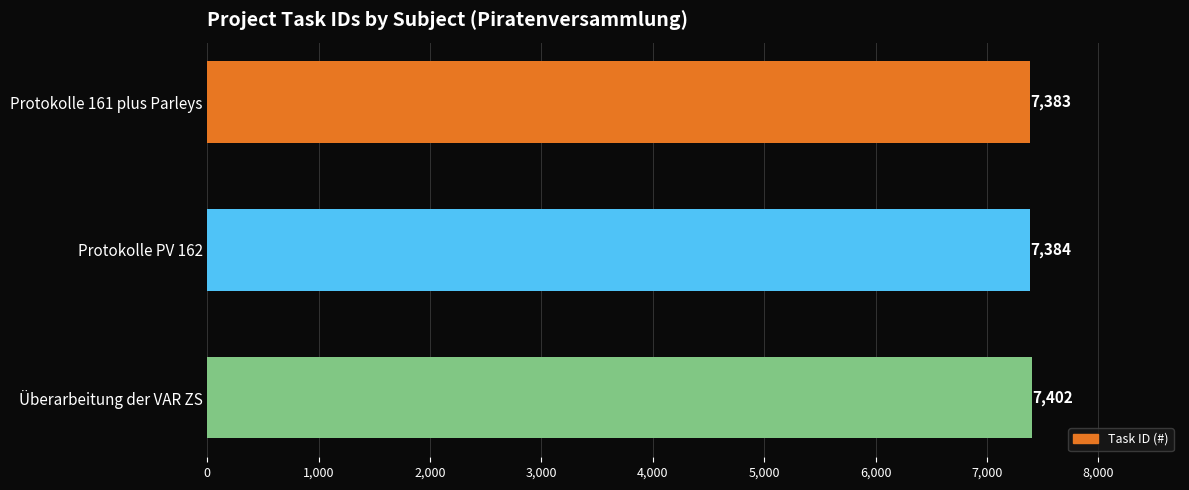

What is the label of the 1st bar from the bottom?

Überarbeitung der VAR ZS